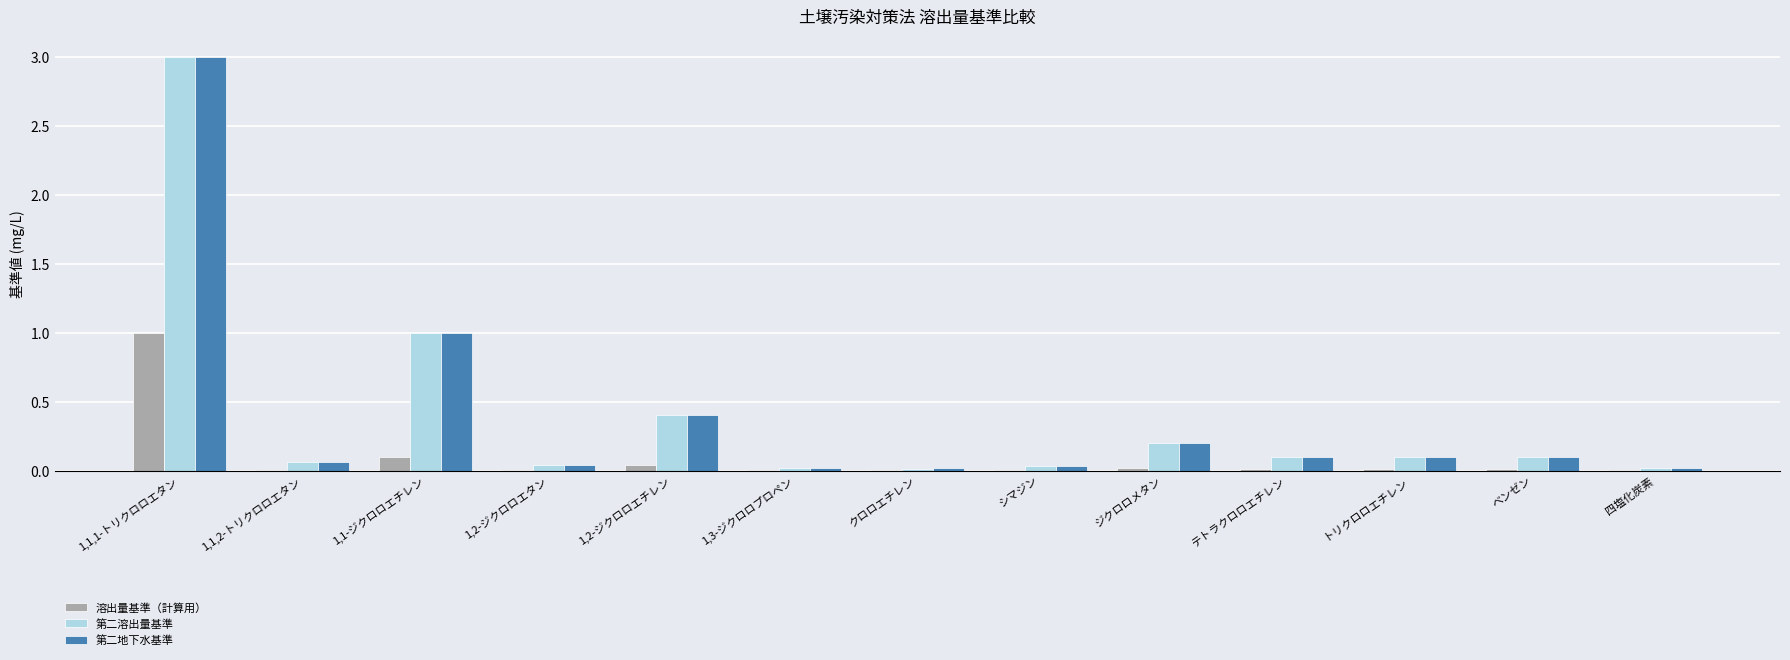

What are all the series names shown in the legend?

溶出量基準（計算用）, 第二溶出量基準, 第二地下水基準